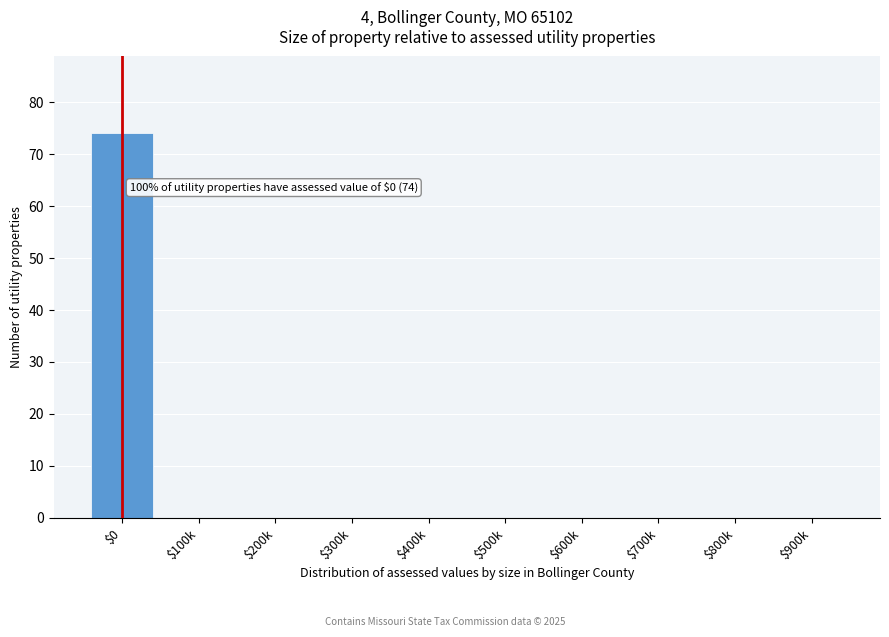

Is it true that the value at $200k is 35?

False